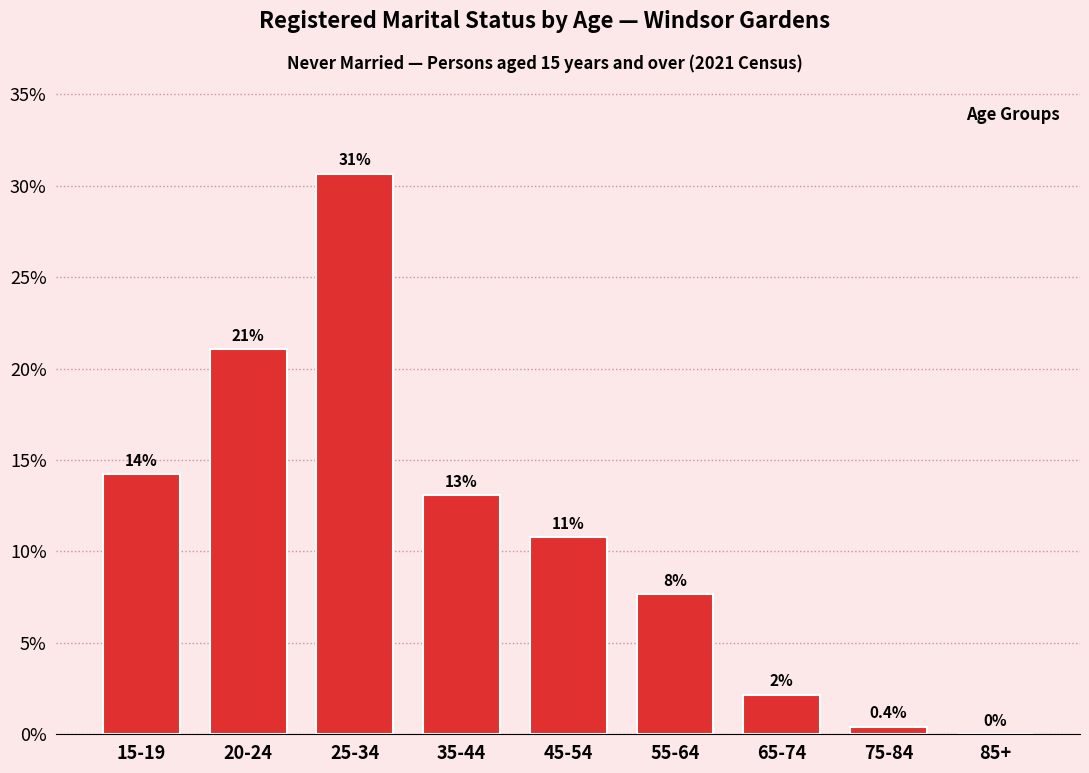

Are the bars horizontal?

No